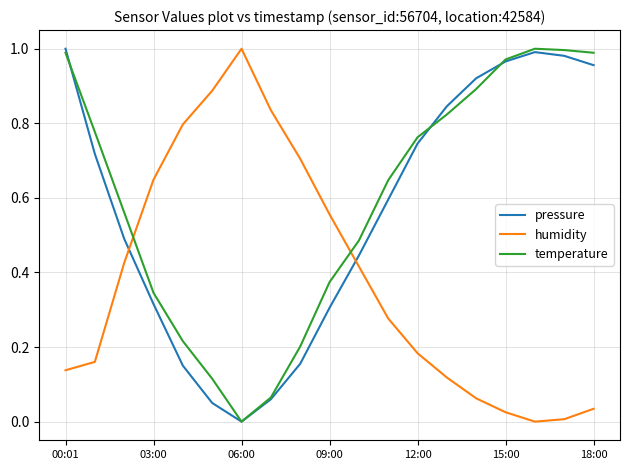

True or false: pressure and humidity cross at least once.

True